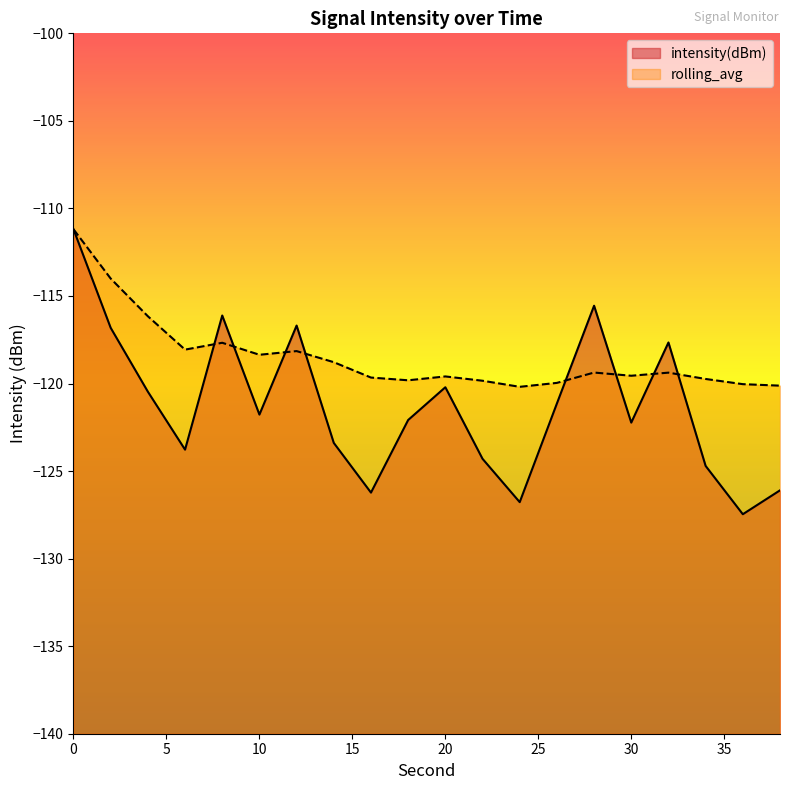

Reading left to right, what are all the values shown in this chart?

intensity(dBm): 0=-111.2	2=-116.8	4=-120.5	6=-123.8	8=-116.1	10=-121.8	12=-116.7	14=-123.4	16=-126.2	18=-122.1	20=-120.2	22=-124.3	24=-126.8	26=-121.1	28=-115.6	30=-122.2	32=-117.7	34=-124.7	36=-127.5	38=-126.1
rolling_avg: 0=-111.2	2=-114.0	4=-116.2	6=-118.1	8=-117.7	10=-118.4	12=-118.1	14=-118.8	16=-119.7	18=-119.8	20=-119.6	22=-119.8	24=-120.2	26=-120.0	28=-119.4	30=-119.6	32=-119.4	34=-119.7	36=-120.0	38=-120.1